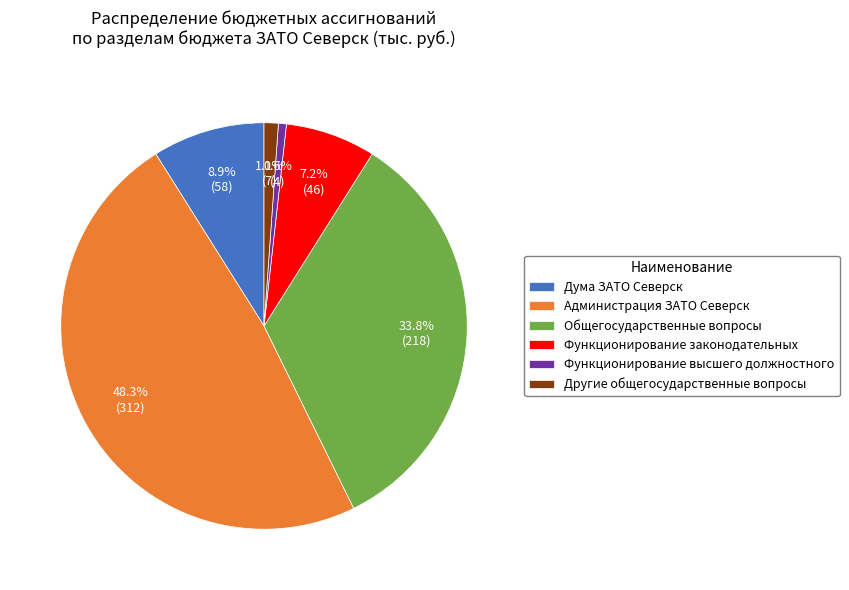

How many slices are in this pie chart?

6